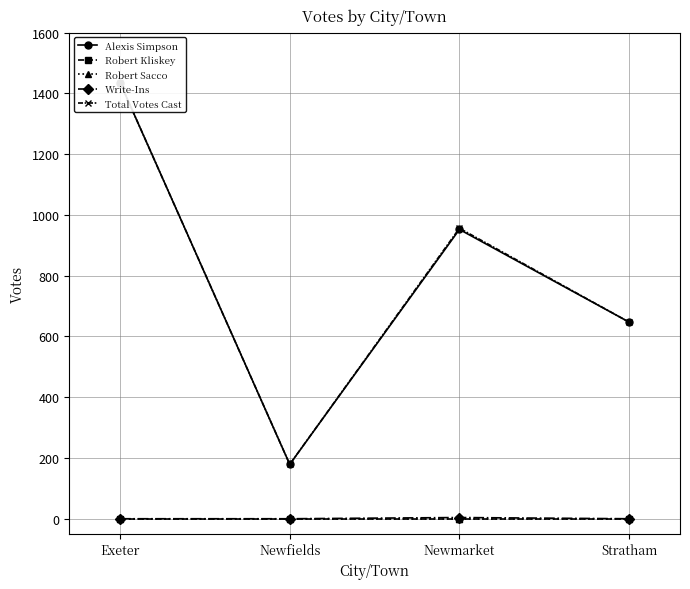

The value of Total Votes Cast at Exeter is 1435. True or false?

True